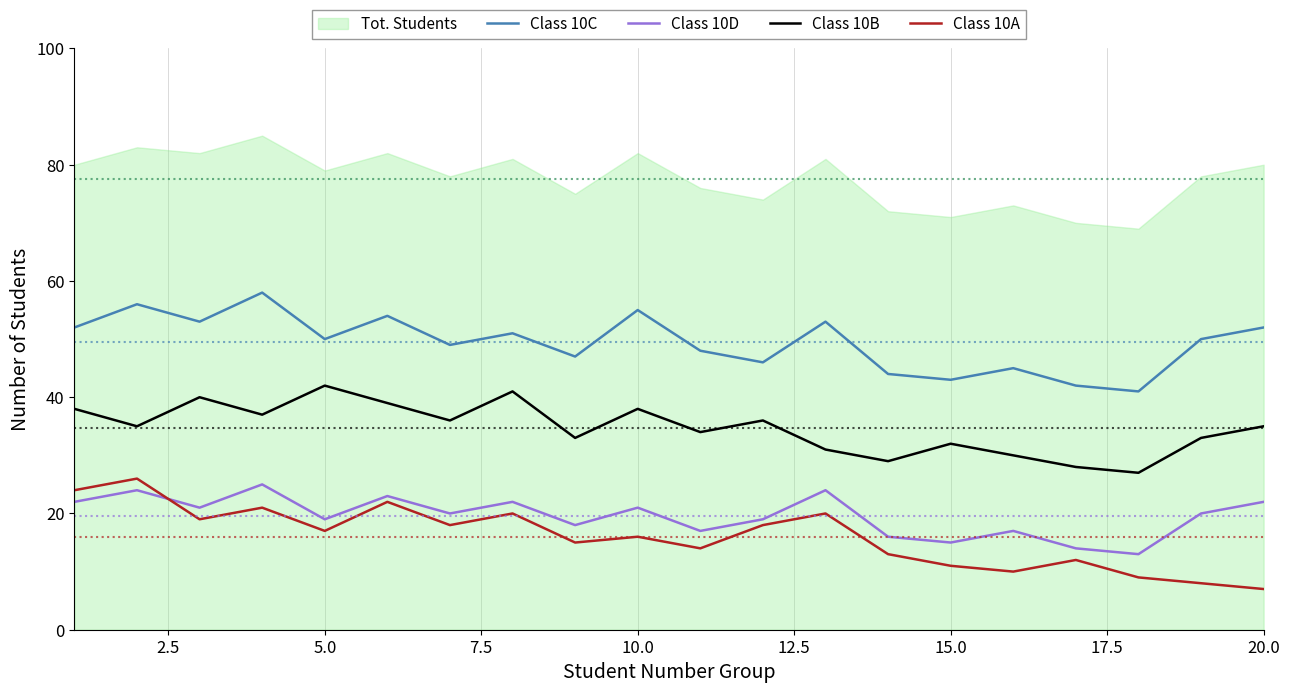

List the series in order of their peak value, lowest first.

Class 10D, Class 10A, Class 10B, Class 10C